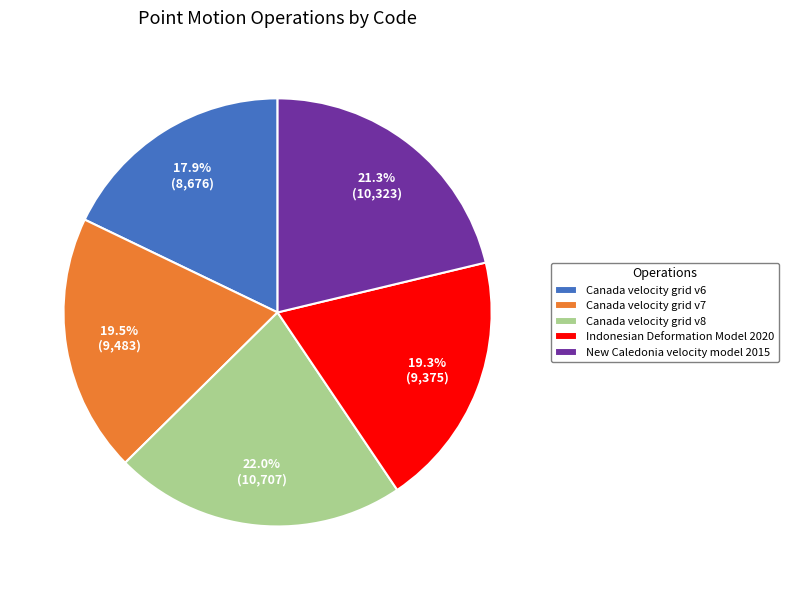

Which slice is the smallest?

Canada velocity grid v6